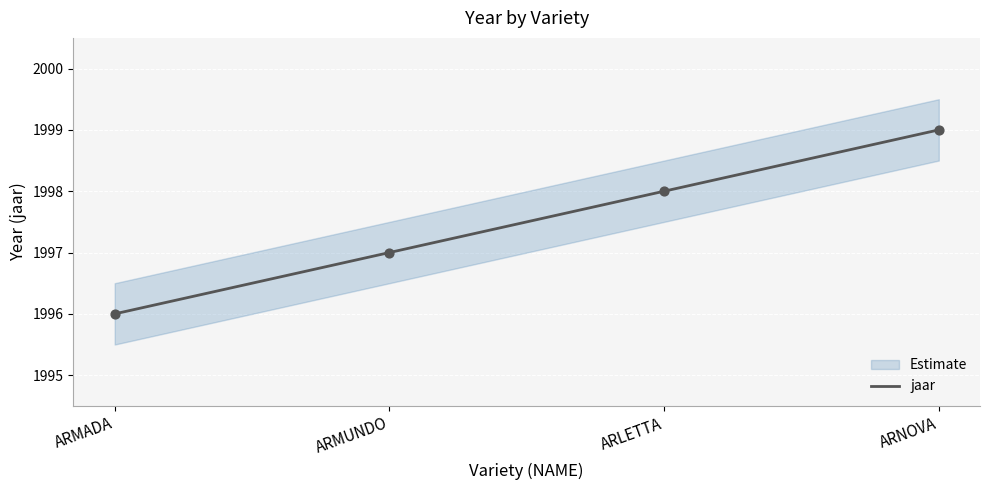

Which has a higher value, ARLETTA or ARMADA?

ARLETTA